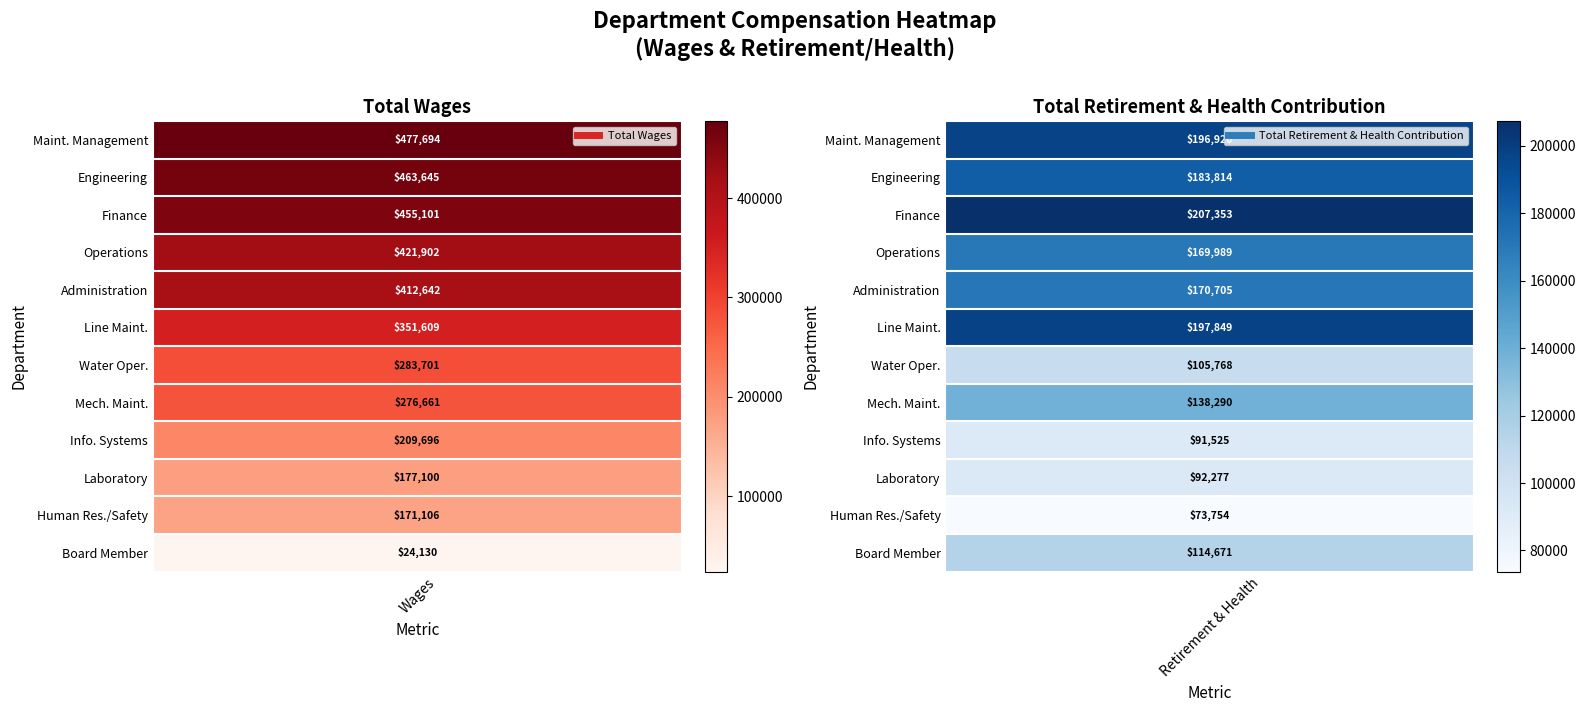

What is the difference between the highest and lowest values at 4?

241937